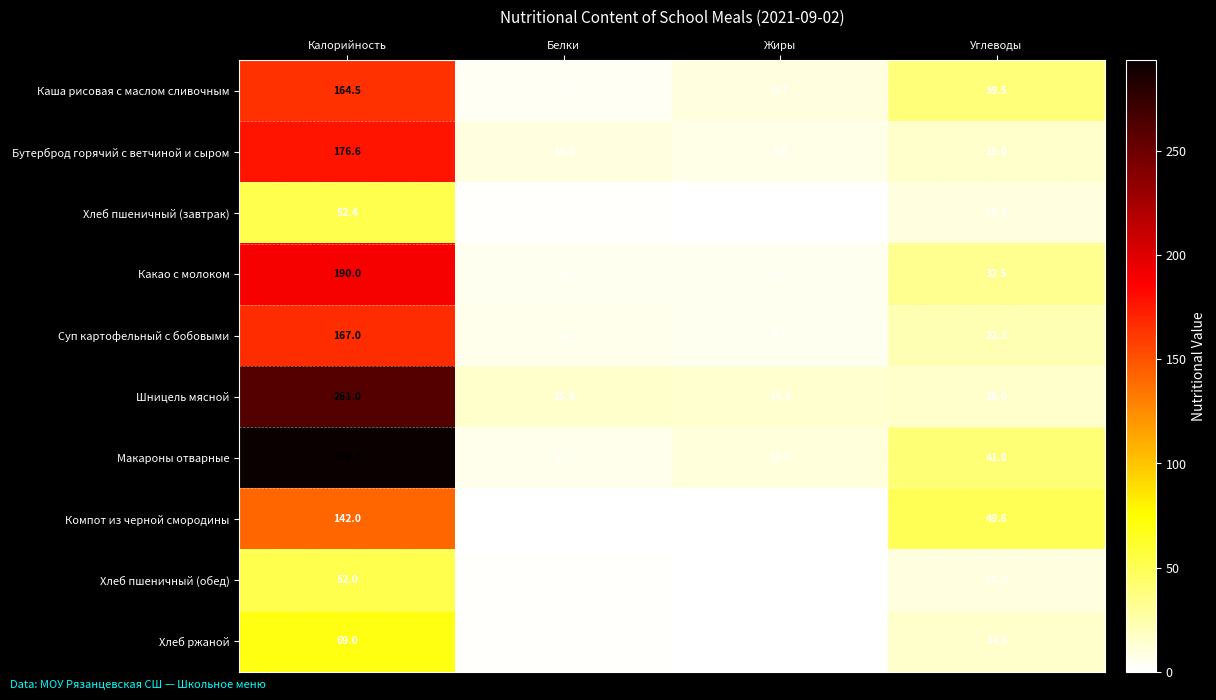

Is it true that Хлеб ржаной equals 114.7 at Калорийность?

False